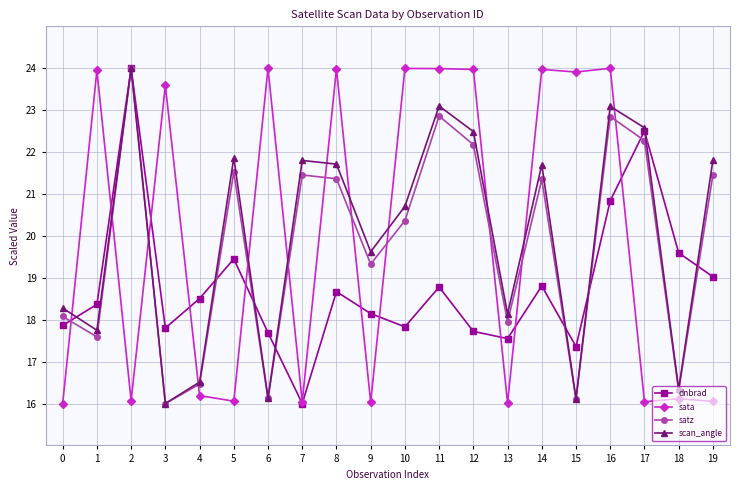

What is the minimum value for scan_angle?

16.0